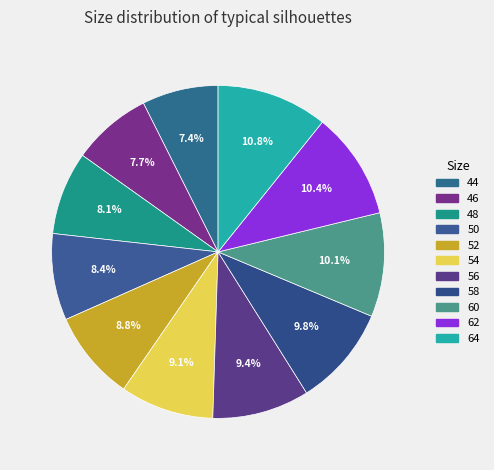

Which has a higher value, 50 or 46?

50